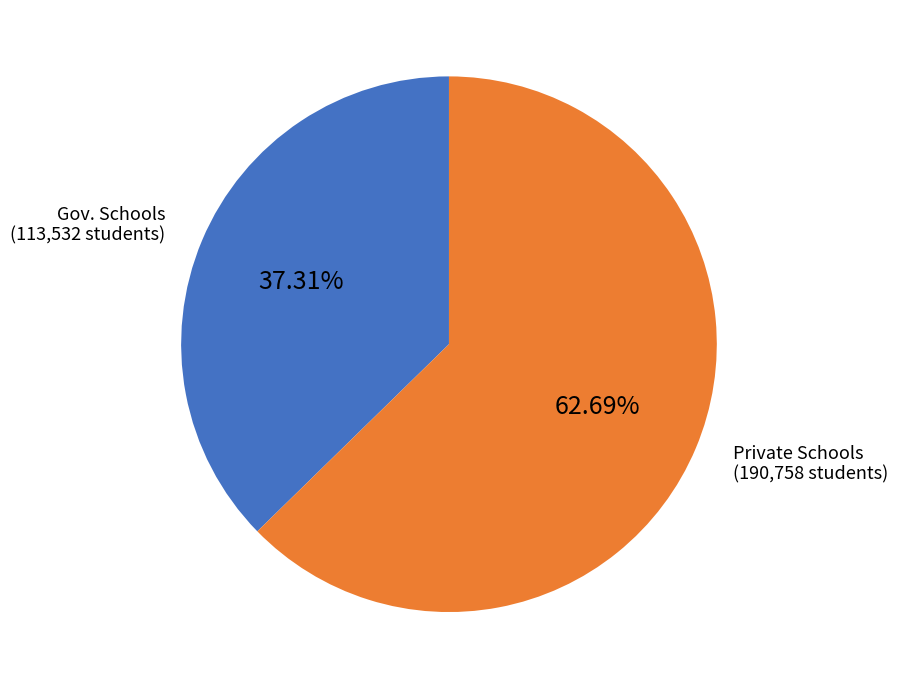

Is there a majority slice in this chart?

Yes